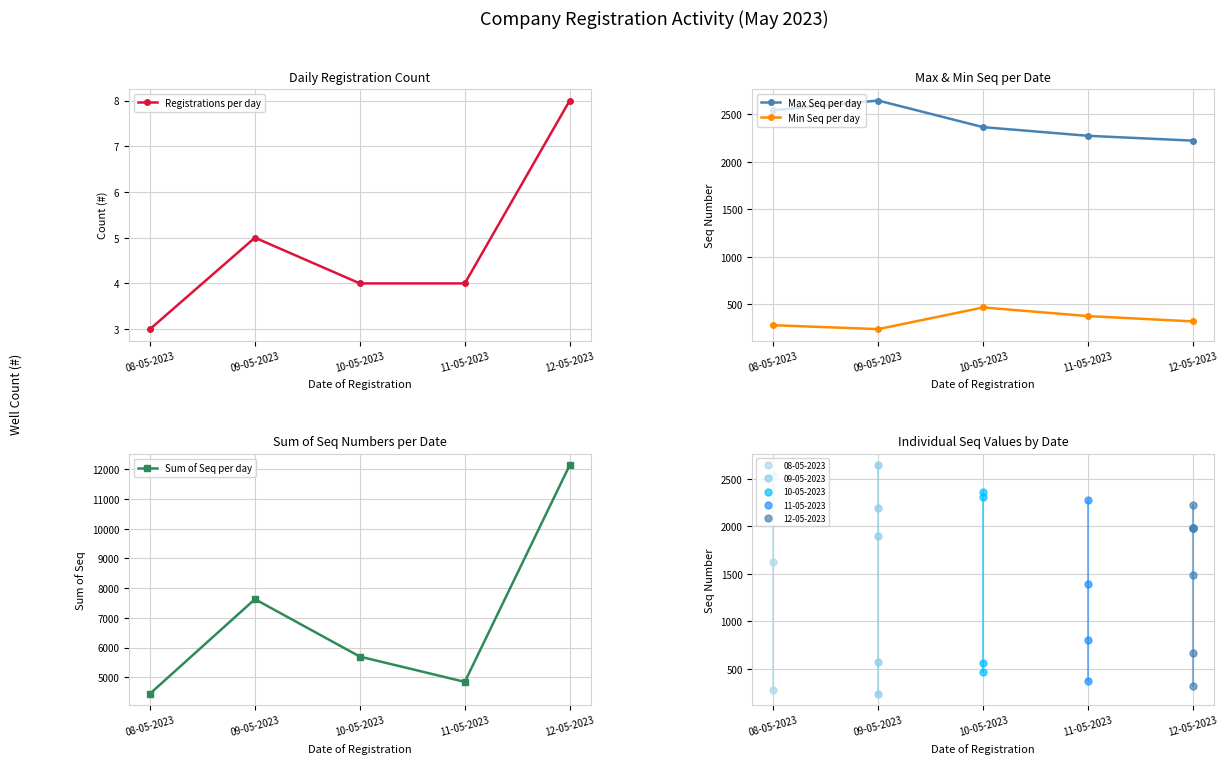

Which has a higher value, 08-05-2023 or 09-05-2023?

09-05-2023